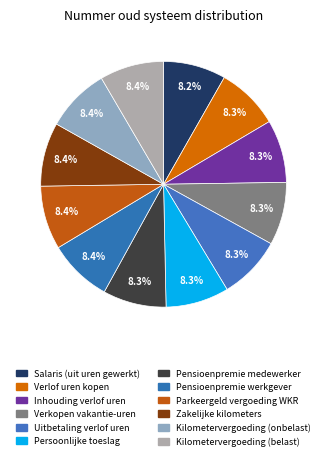

To the nearest percent, what percentage of the pie is Verlof uren kopen?

8%